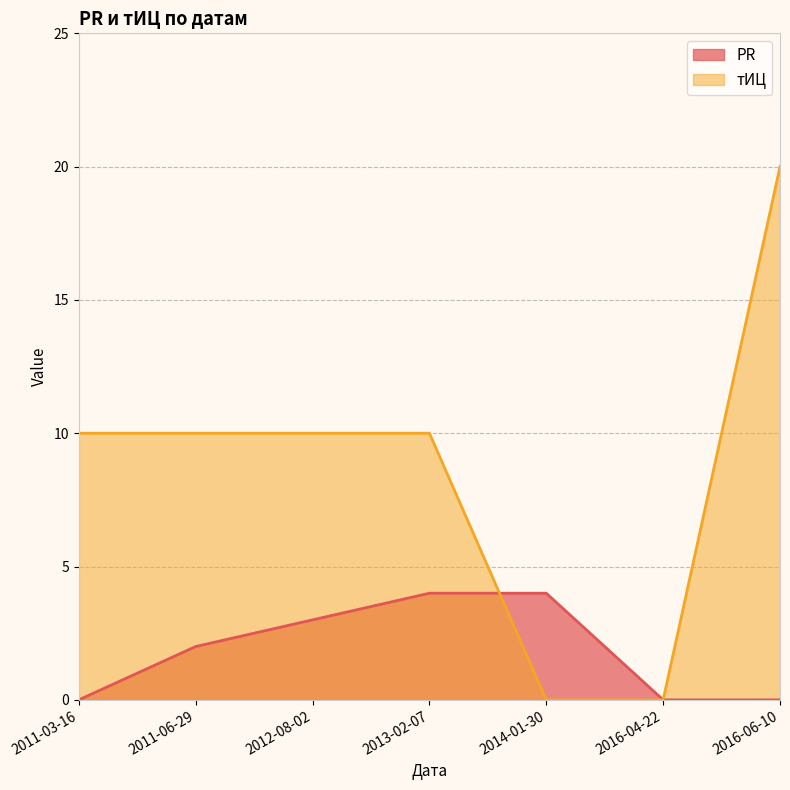

What is the greatest value displayed?

20